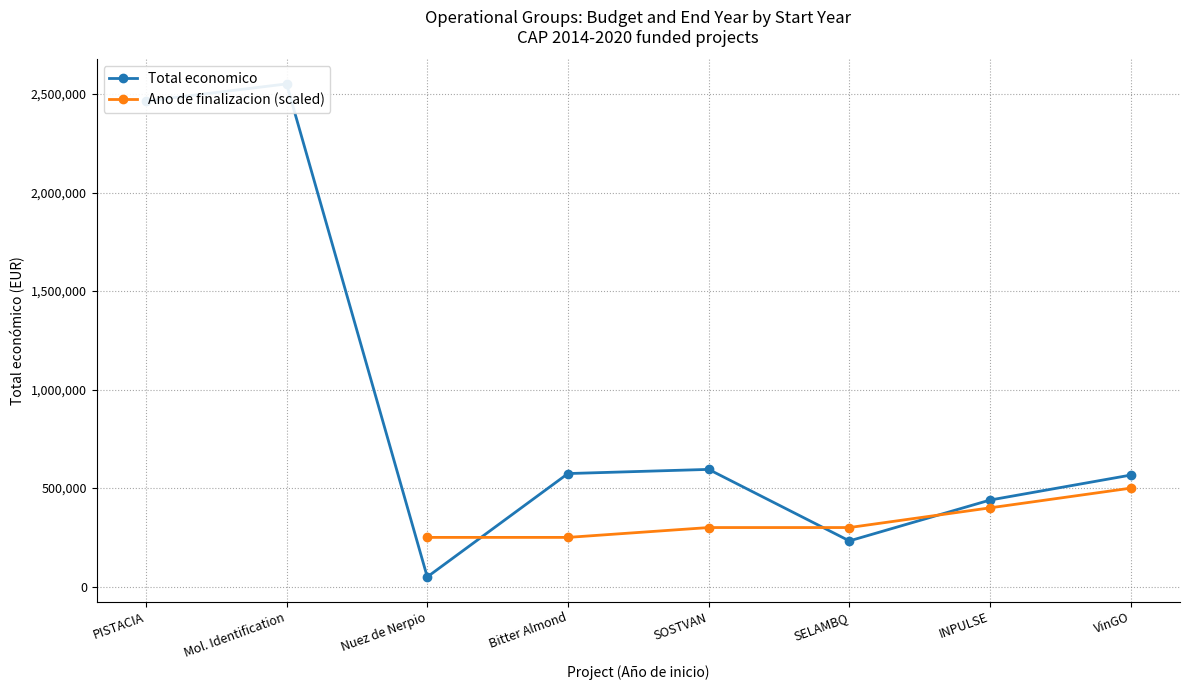

What is the difference between the second highest and second lowest values in the Total economico series?

2232383.0